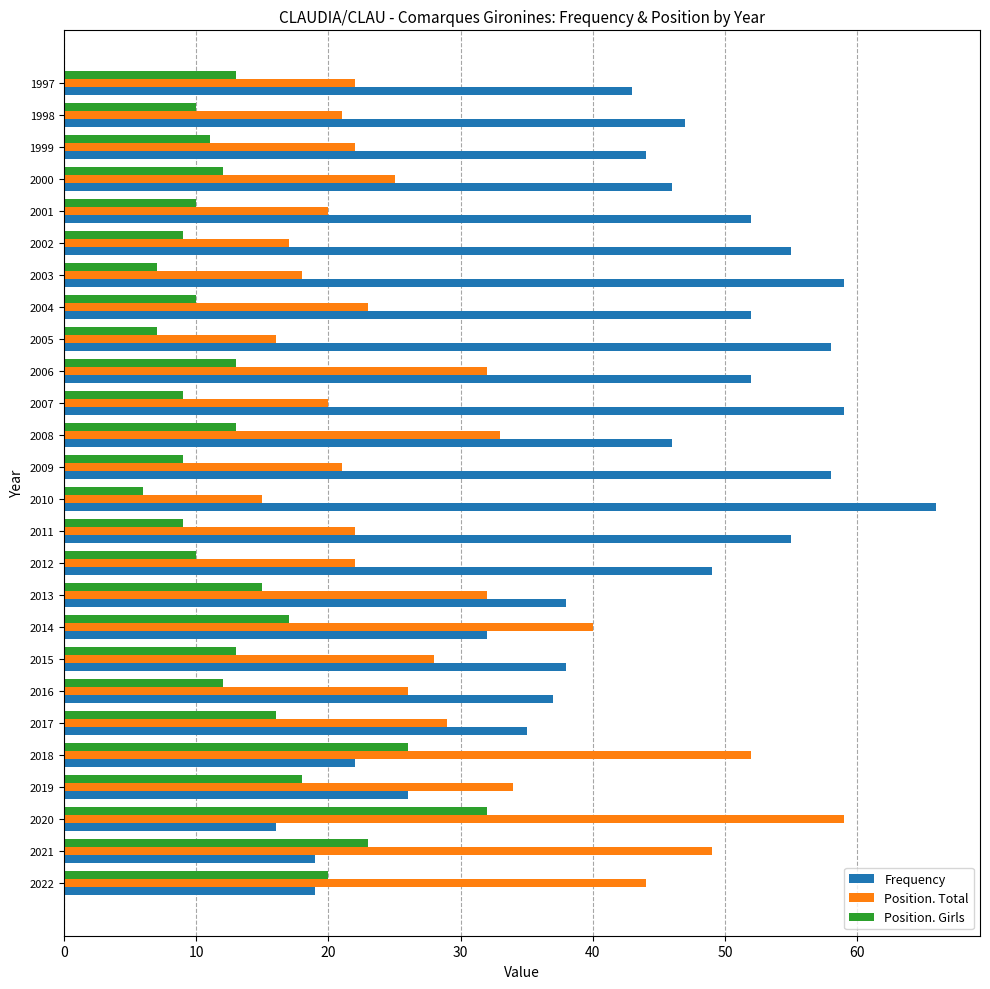

What is the approximate value of Position. Girls at 2004?

10